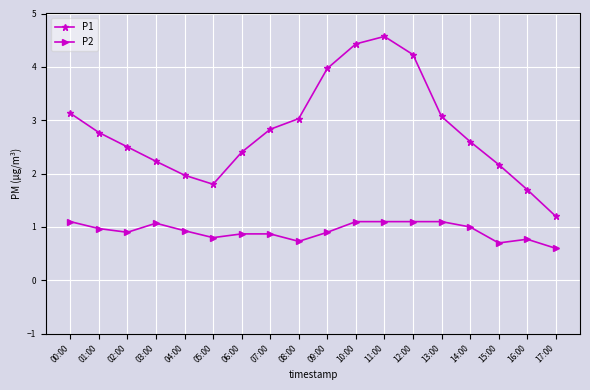

What is the average value of the P1 series?

2.8